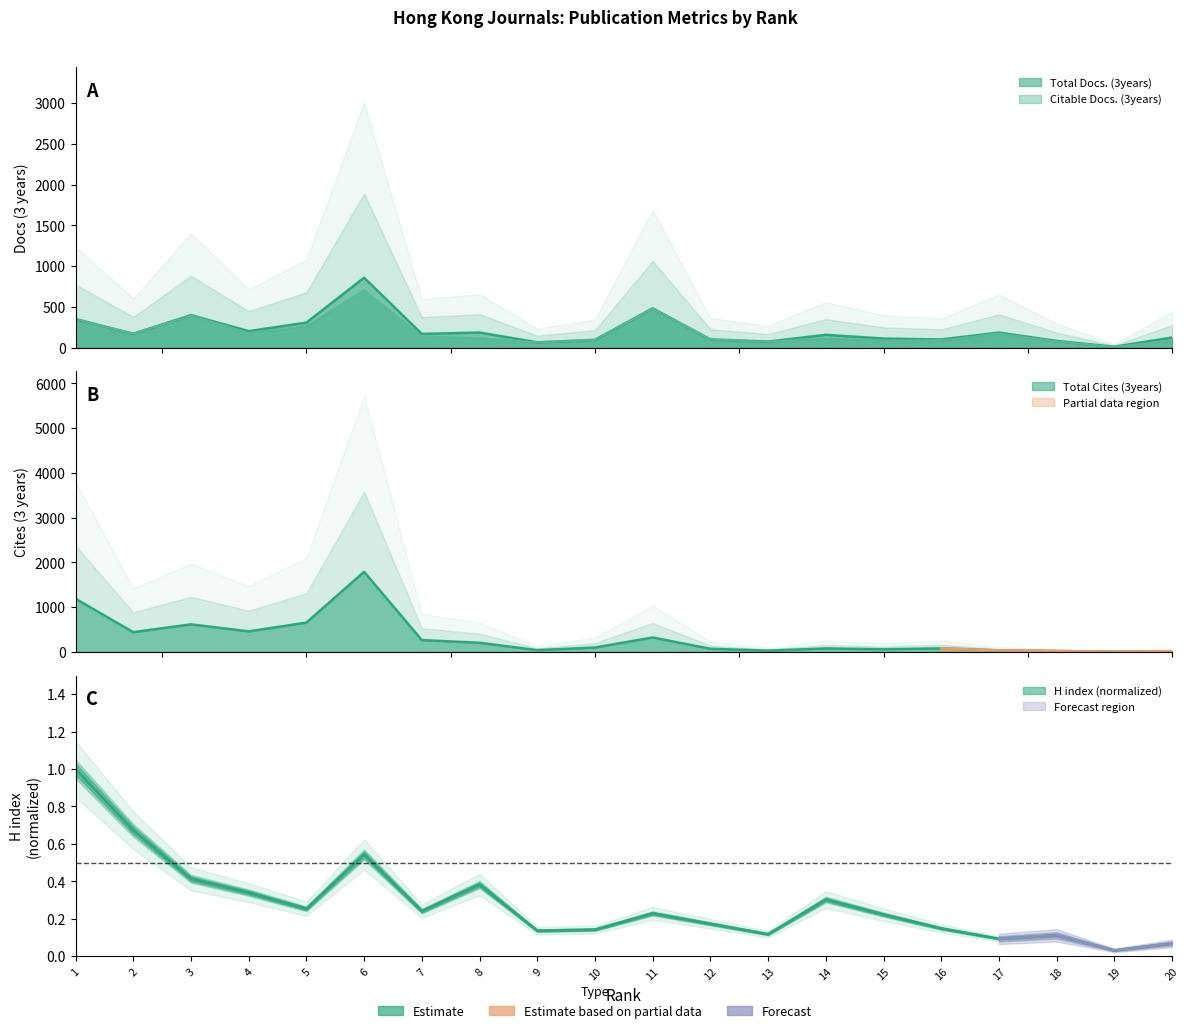

Which series has the largest range (max minus min)?

Total Cites (3years)